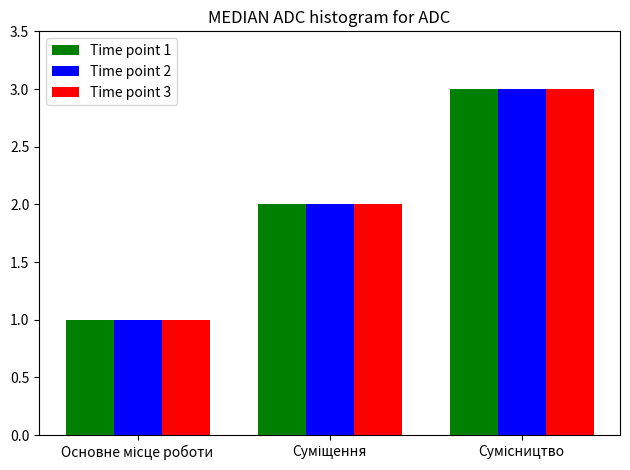

What is the greatest value displayed?

3